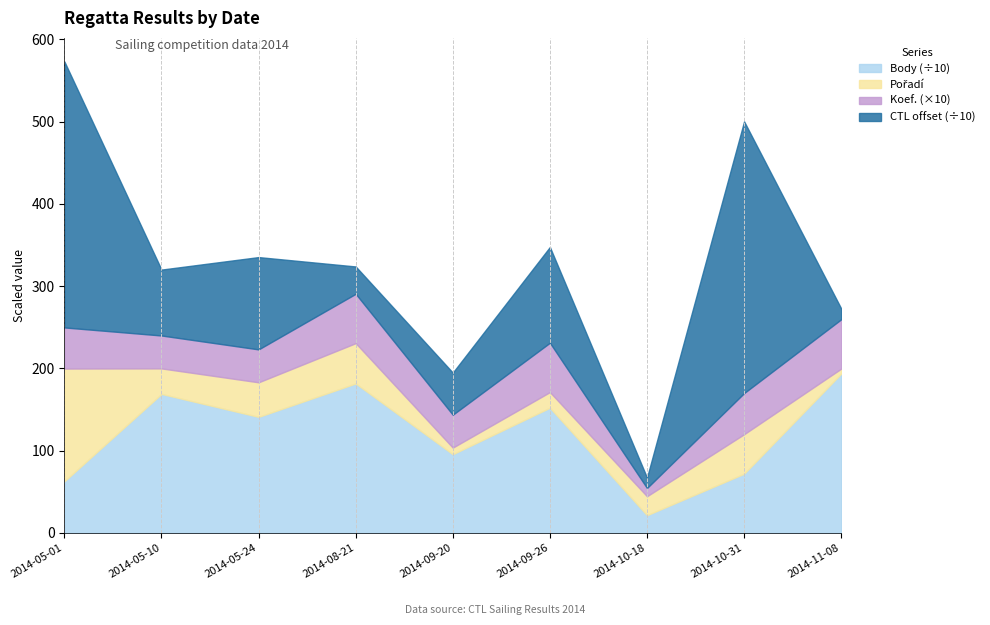

What is the lowest value of the Body (÷10) series?

21.6